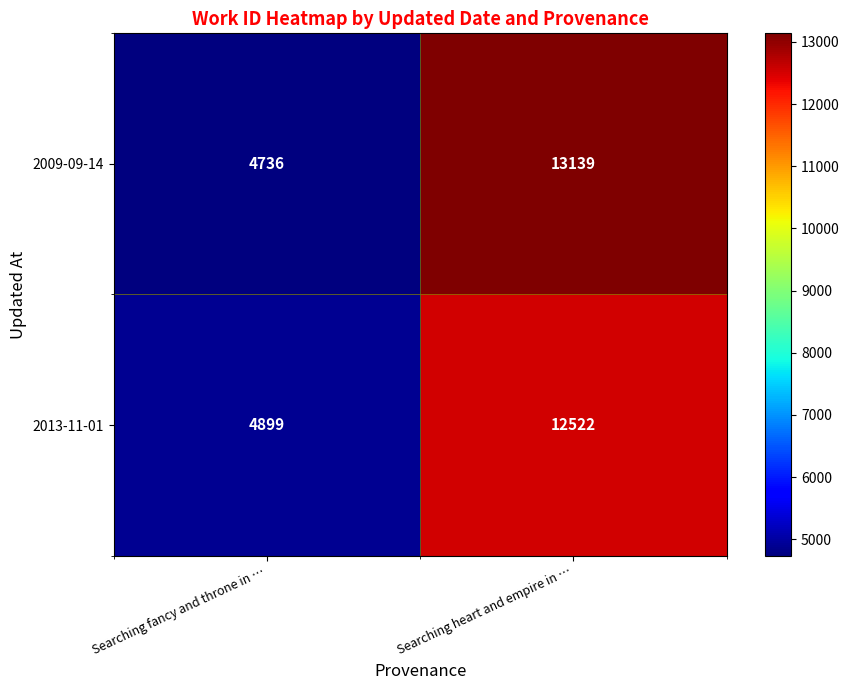

What is the difference between the maximum and minimum values in the 2013-11-01 series?

7623